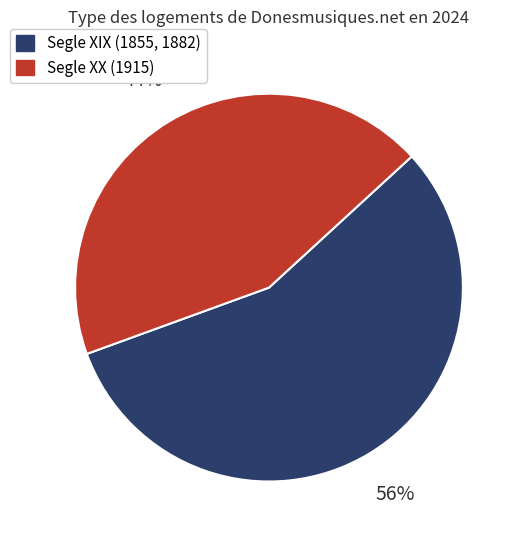

Does any single category account for the majority?

Yes